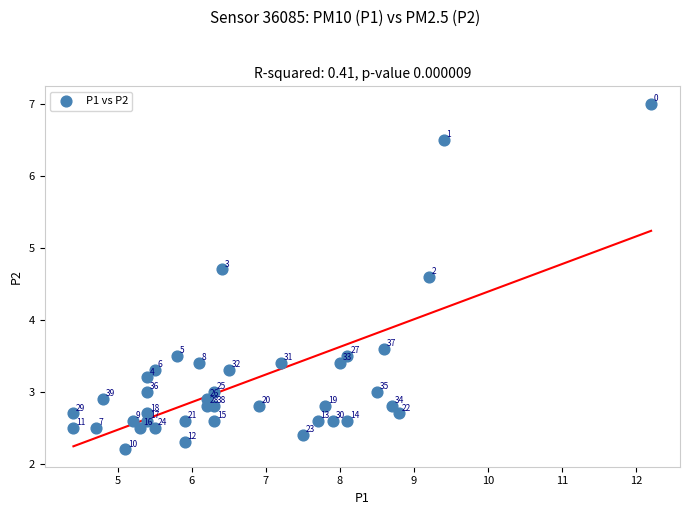

What is the range of X values (max minus min)?

7.8